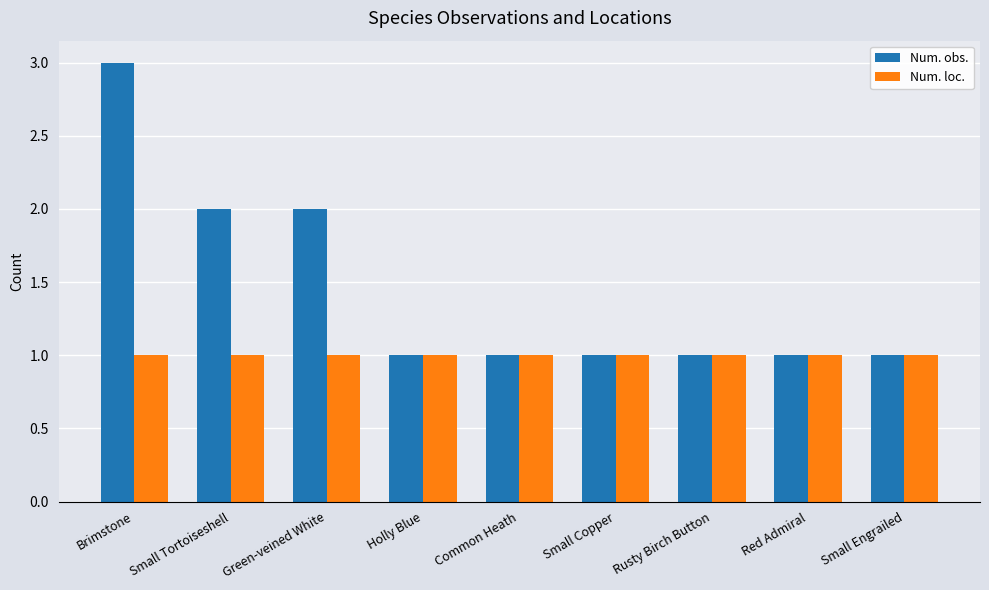

Reading right to left, list all the values displayed in this chart.

Num. obs.: Small Engrailed=1	Red Admiral=1	Rusty Birch Button=1	Small Copper=1	Common Heath=1	Holly Blue=1	Green-veined White=2	Small Tortoiseshell=2	Brimstone=3
Num. loc.: Small Engrailed=1	Red Admiral=1	Rusty Birch Button=1	Small Copper=1	Common Heath=1	Holly Blue=1	Green-veined White=1	Small Tortoiseshell=1	Brimstone=1